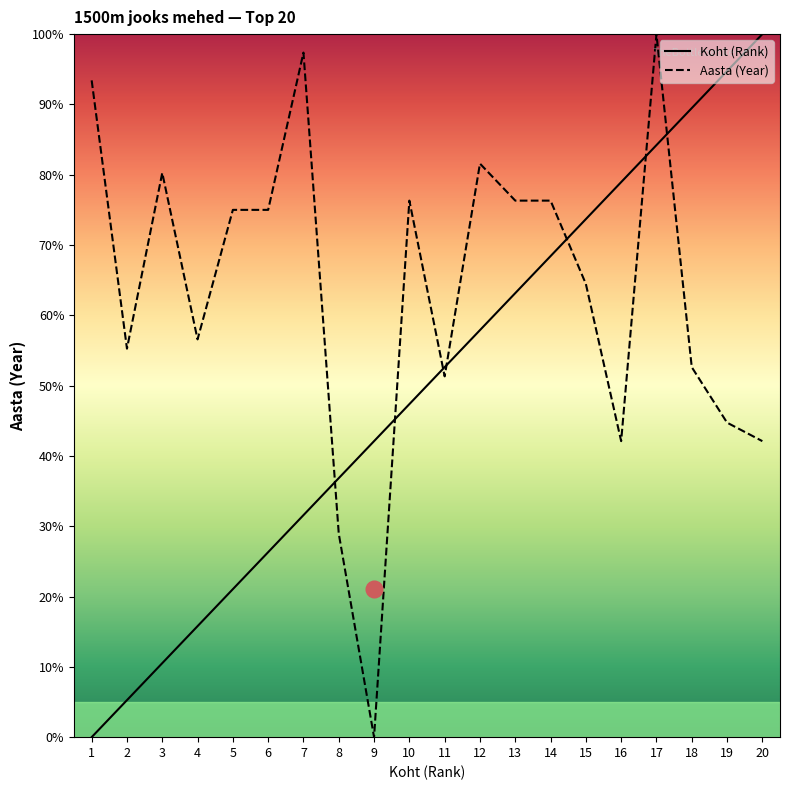

Between which two adjacent categories do Aasta (Year) and Koht (Rank) first intersect?

7 and 8